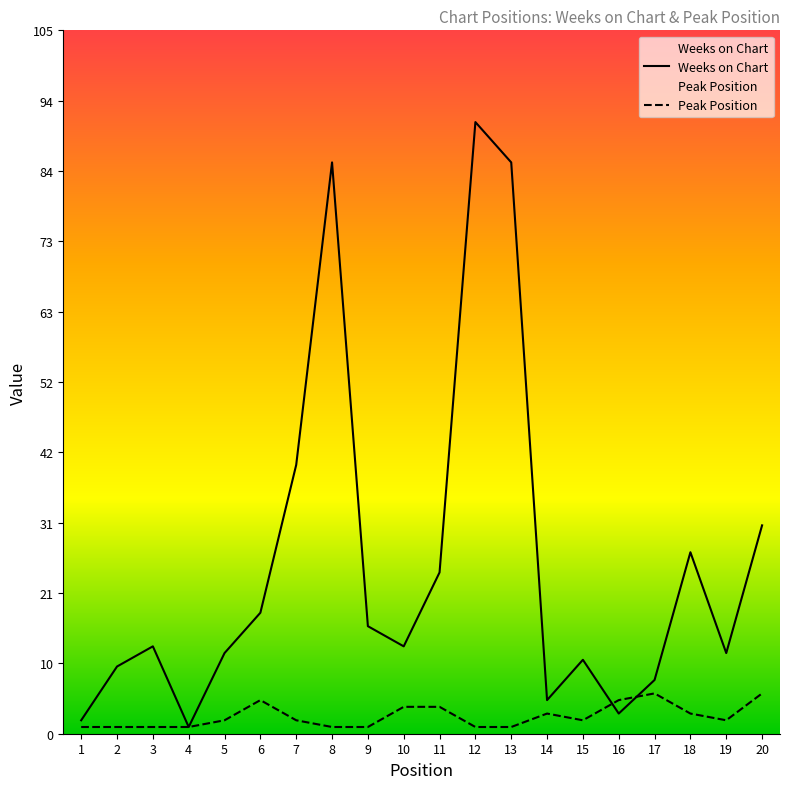

What is the value of the Peak Position point at the 4th from the left?

1